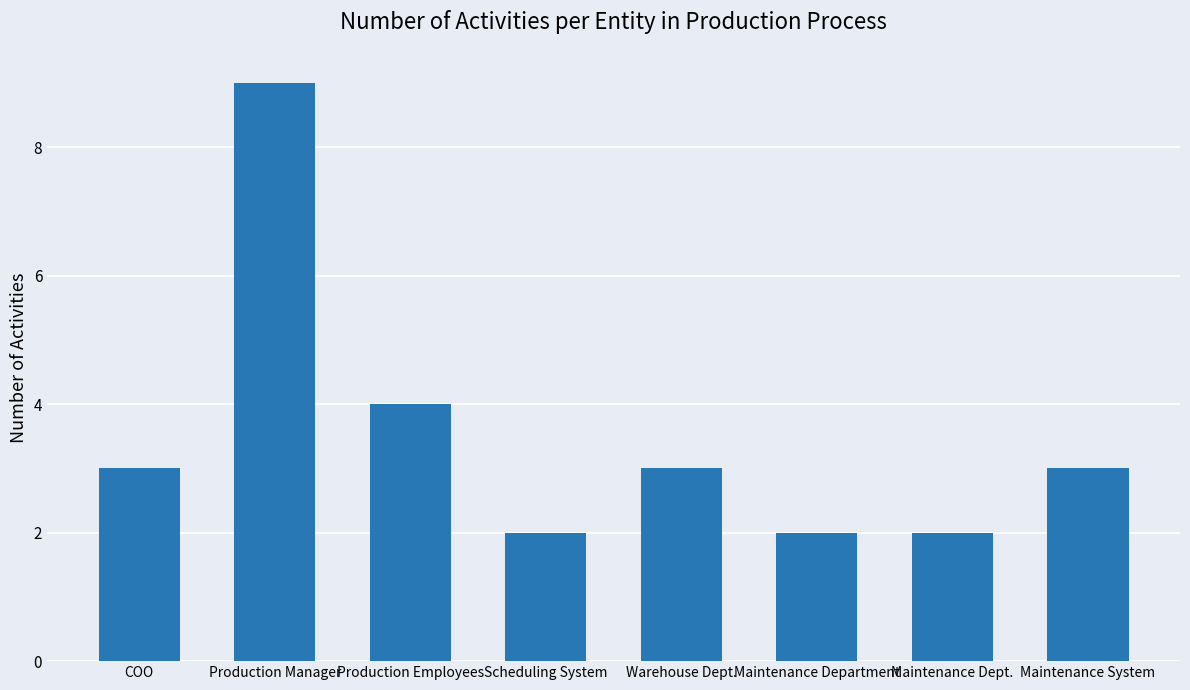

Reading right to left, list all the values displayed in this chart.

Maintenance System=3	Maintenance Dept.=2	Maintenance Department=2	Warehouse Dept.=3	Scheduling System=2	Production Employees=4	Production Manager=9	COO=3